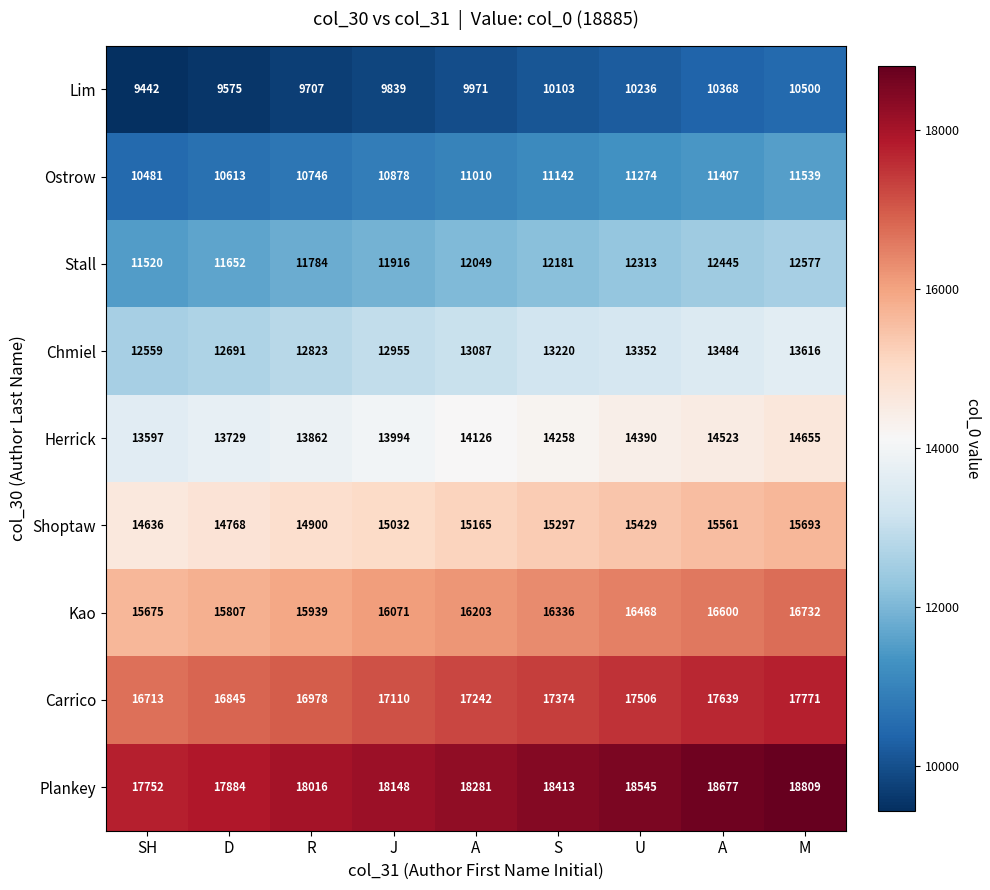

Reading left to right, transcribe all the data shown in this chart.

Lim: SH=9442.0	D=9575.0	R=9707.0	J=9839.0	A=9971.0	S=10103.0	U=10236.0	A=10368.0	M=10500.0
Ostrow: SH=10481.0	D=10613.0	R=10746.0	J=10878.0	A=11010.0	S=11142.0	U=11274.0	A=11407.0	M=11539.0
Stall: SH=11520.0	D=11652.0	R=11784.0	J=11916.0	A=12049.0	S=12181.0	U=12313.0	A=12445.0	M=12577.0
Chmiel: SH=12559.0	D=12691.0	R=12823.0	J=12955.0	A=13087.0	S=13220.0	U=13352.0	A=13484.0	M=13616.0
Herrick: SH=13597.0	D=13729.0	R=13862.0	J=13994.0	A=14126.0	S=14258.0	U=14390.0	A=14523.0	M=14655.0
Shoptaw: SH=14636.0	D=14768.0	R=14900.0	J=15032.0	A=15165.0	S=15297.0	U=15429.0	A=15561.0	M=15693.0
Kao: SH=15675.0	D=15807.0	R=15939.0	J=16071.0	A=16203.0	S=16336.0	U=16468.0	A=16600.0	M=16732.0
Carrico: SH=16713.0	D=16845.0	R=16978.0	J=17110.0	A=17242.0	S=17374.0	U=17506.0	A=17639.0	M=17771.0
Plankey: SH=17752.0	D=17884.0	R=18016.0	J=18148.0	A=18281.0	S=18413.0	U=18545.0	A=18677.0	M=18809.0